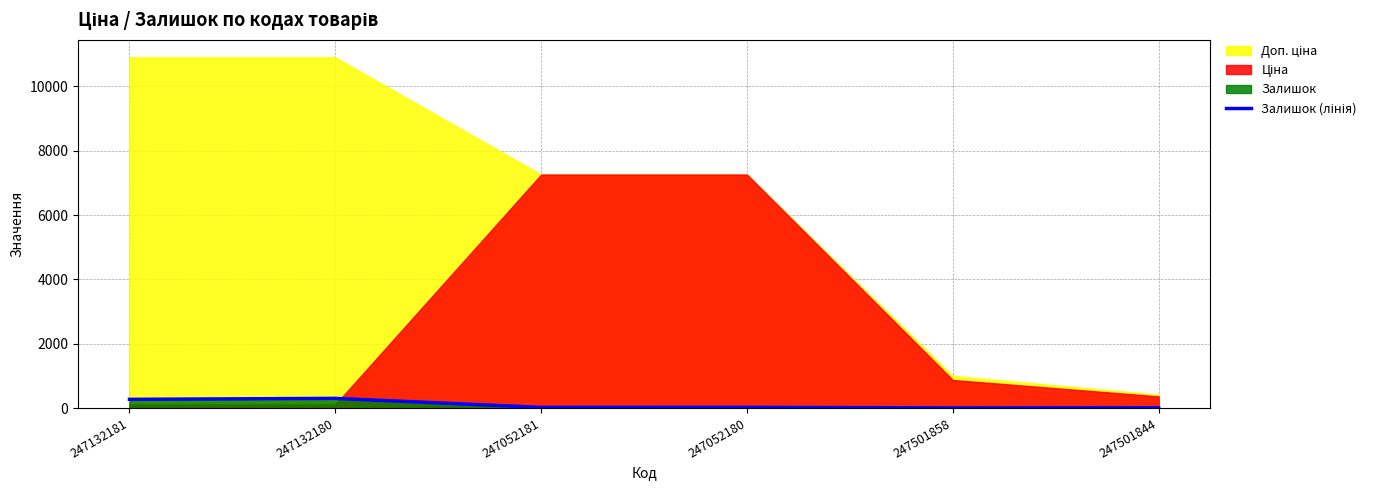

Does the chart have visible grid lines?

Yes